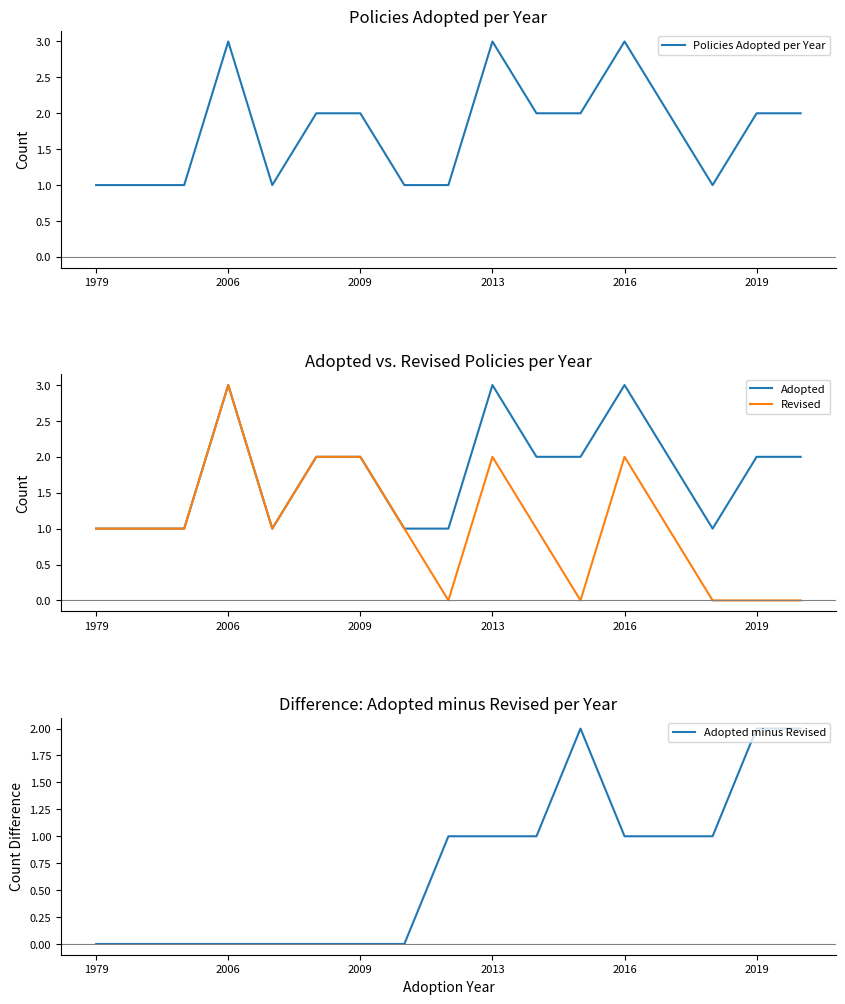

Count the number of data series in this chart.

4